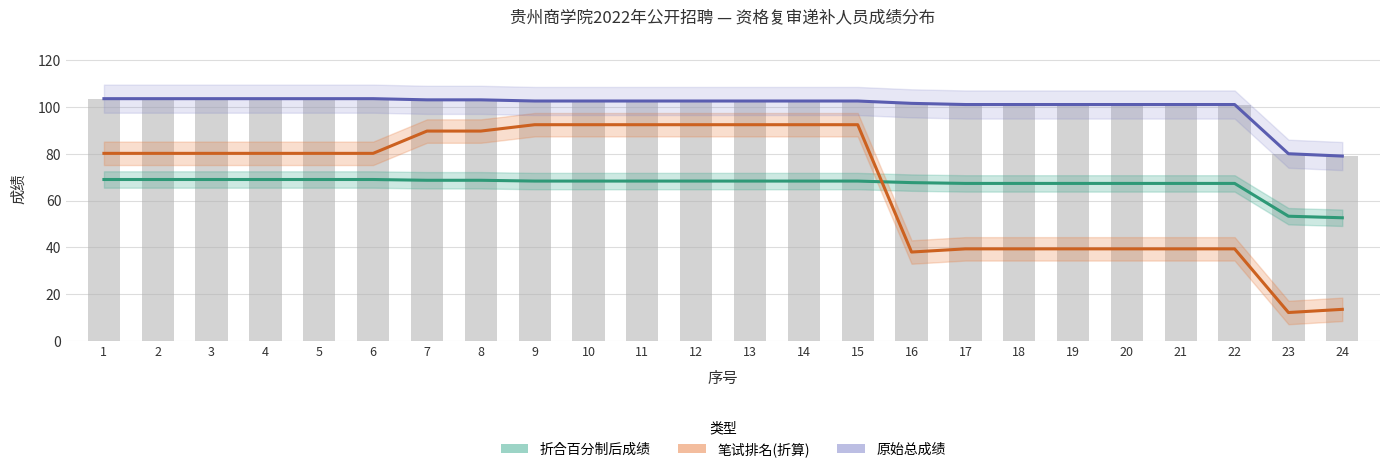

At which label is 折合百分制后成绩 closest to 60?

23